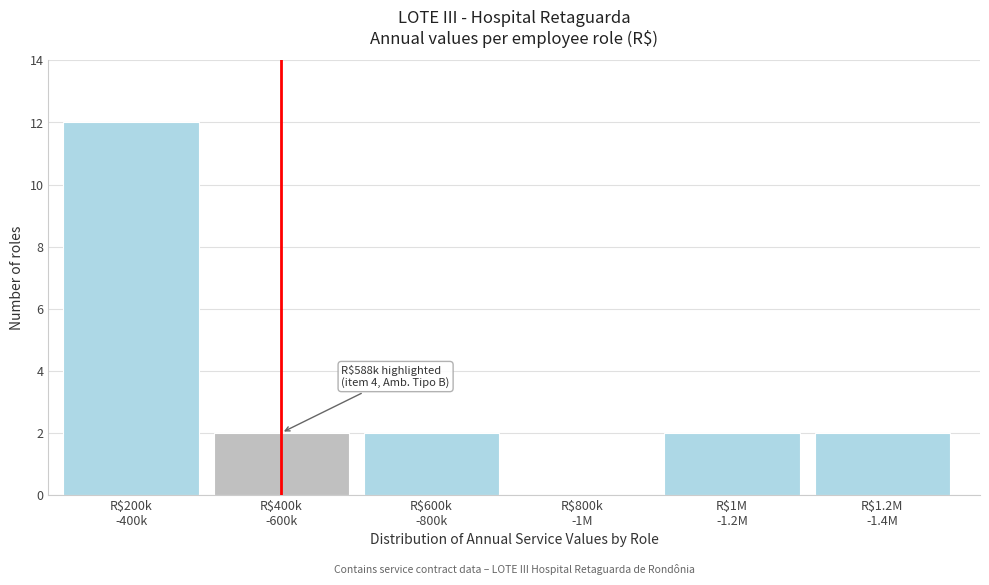

What is the sum of all values?

20